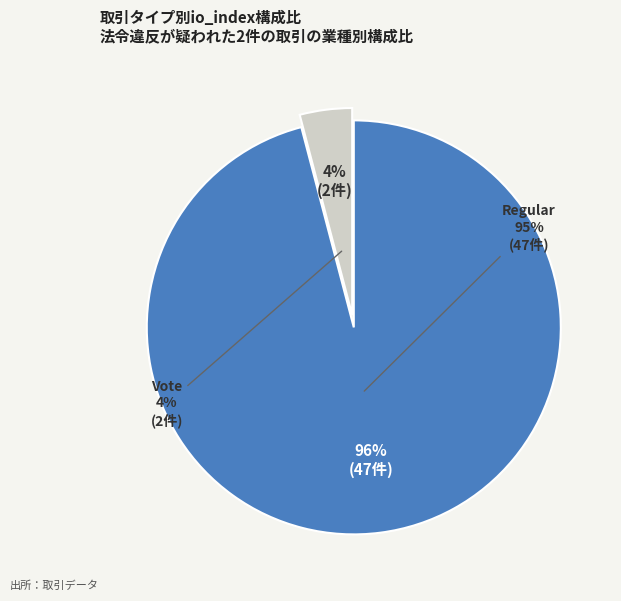

To the nearest percent, what is the difference between the Regular and Vote slice percentages?

92%